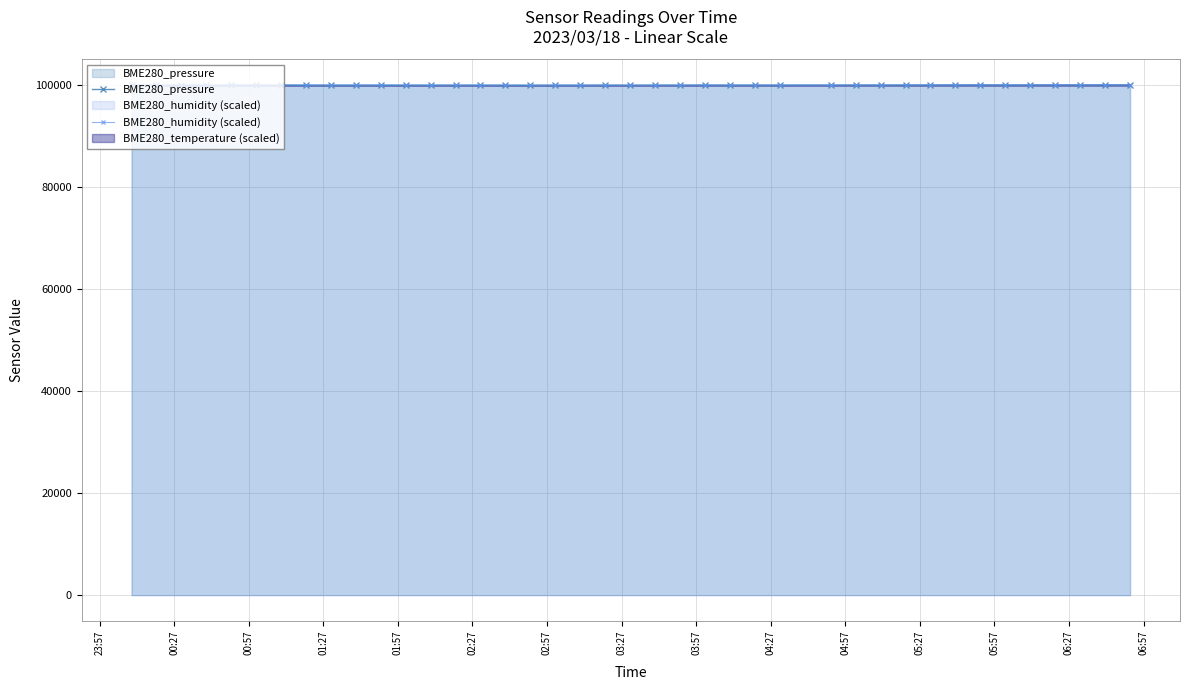

What is the lowest value of the BME280_humidity (scaled) series?

99929.5